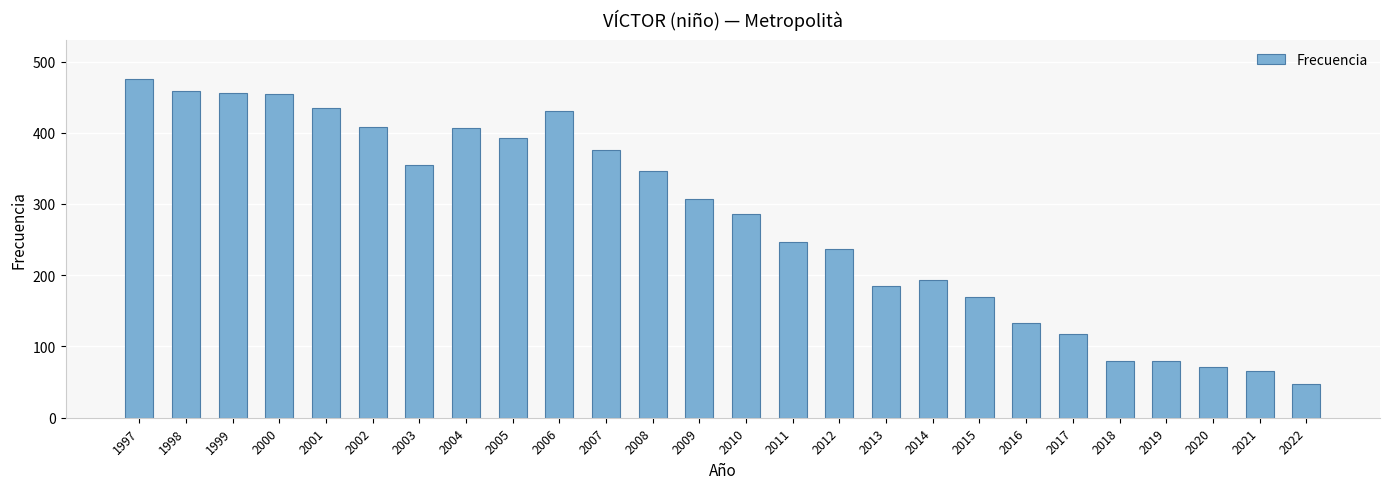

The chart shows a value of 92 at 2005. True or false?

False